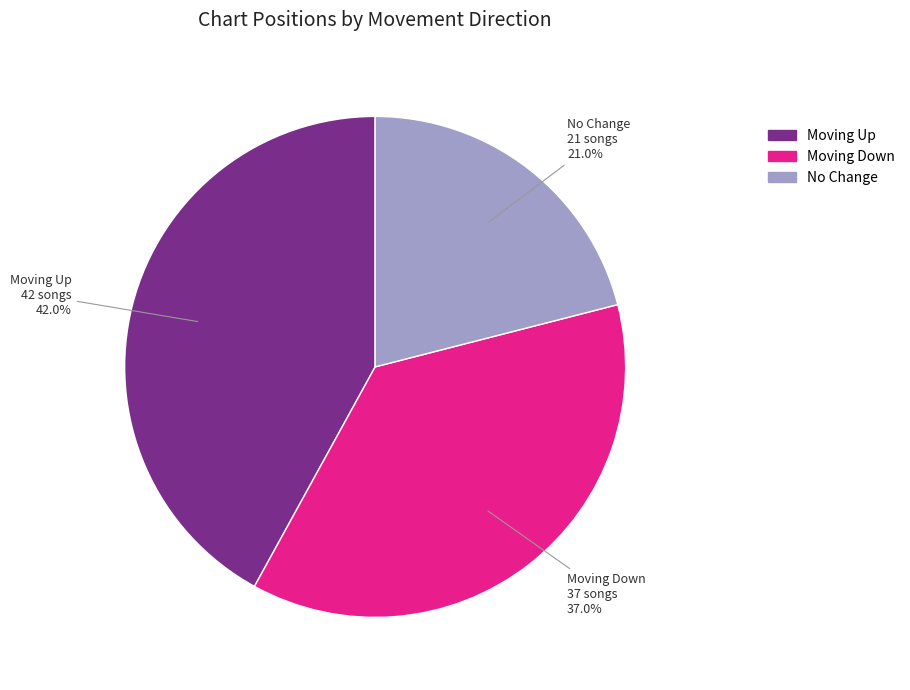

How many segments does this pie chart have?

3